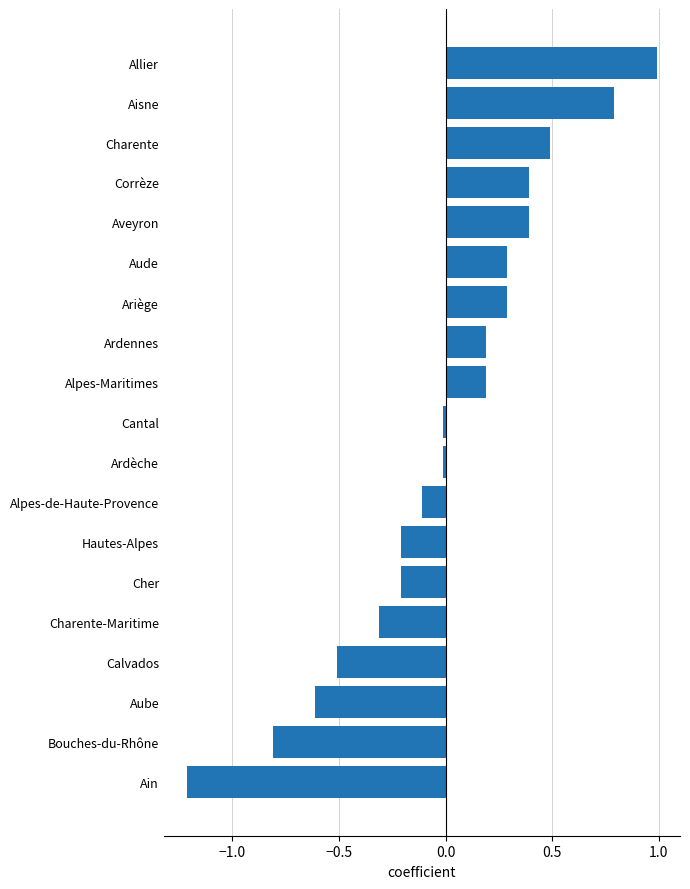

What is the difference between the maximum and minimum values?

2.2